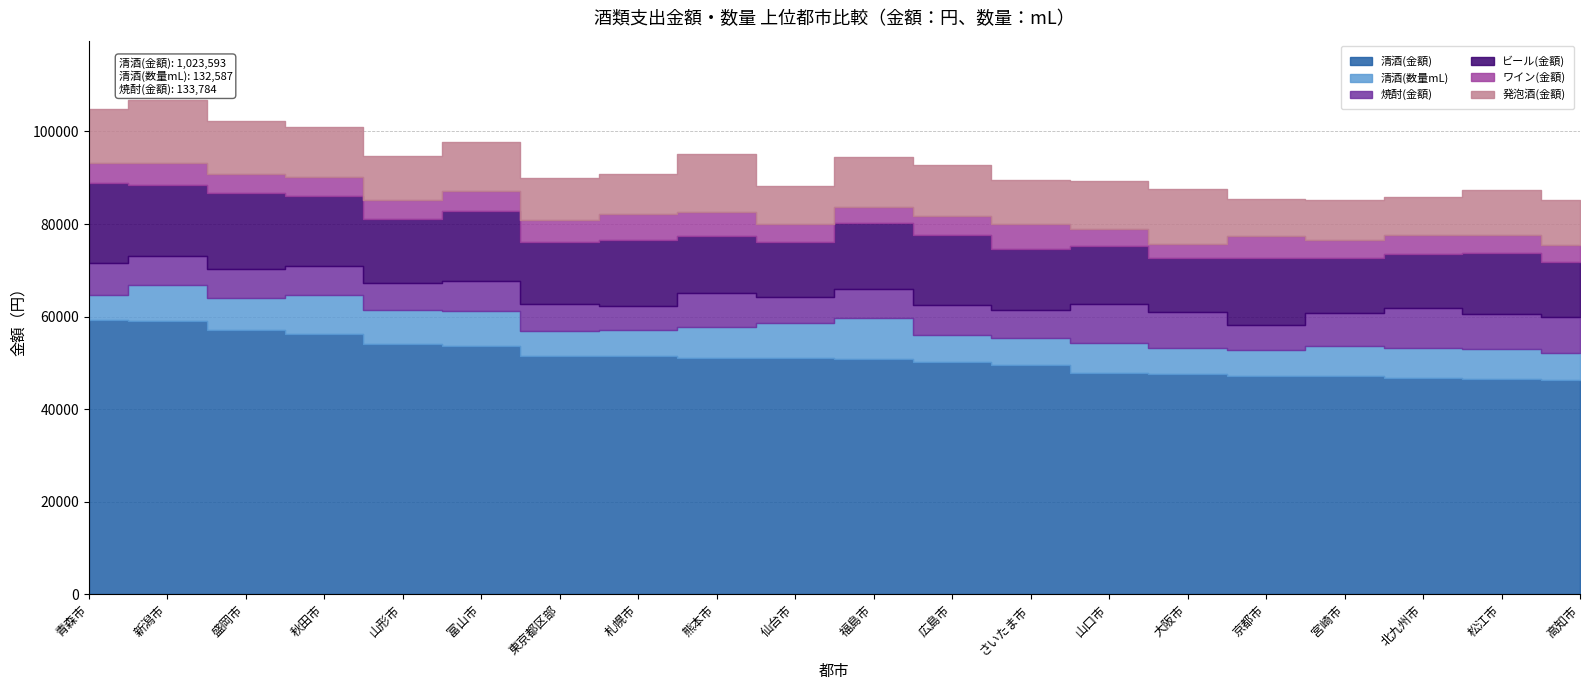

Which has a higher value, 青森市 or 松江市?

青森市